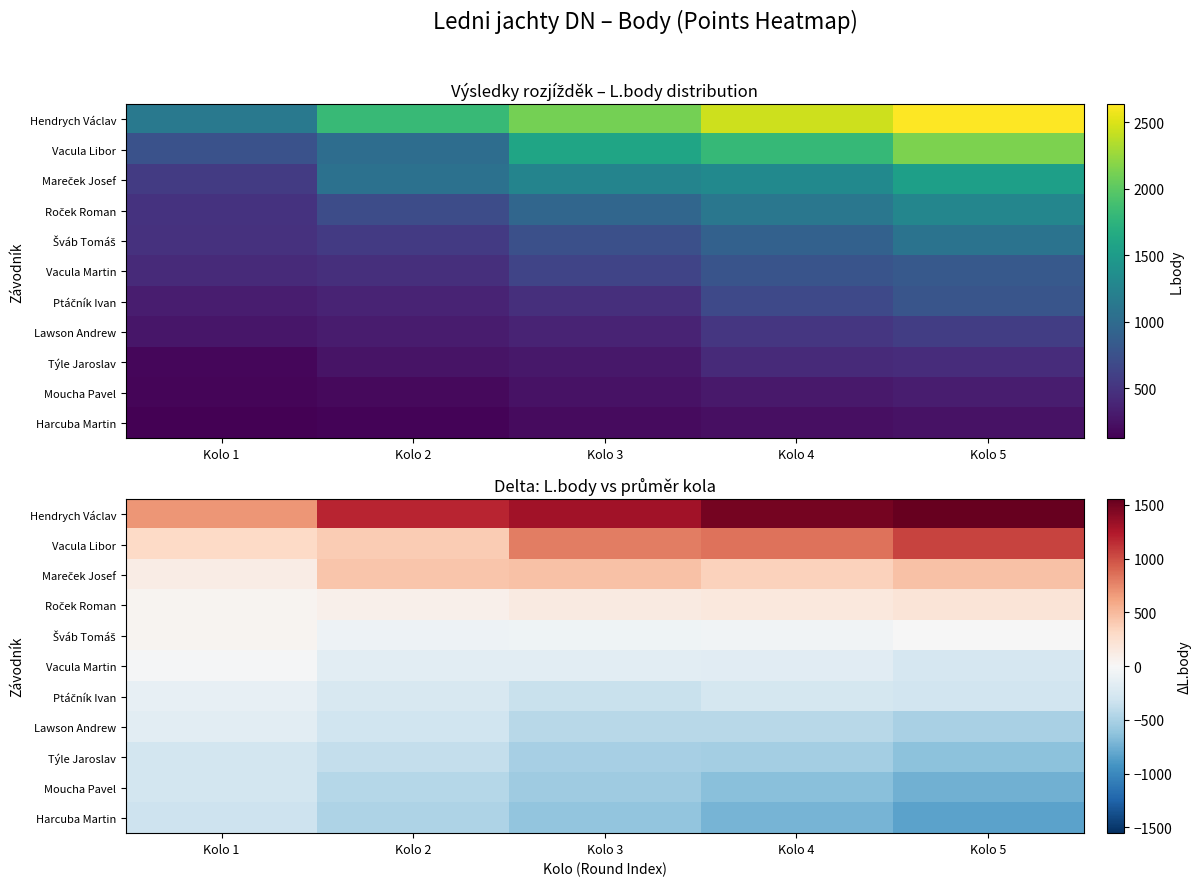

List the series in order of their peak value, highest first.

Hendrych Václav, Vacula Libor, Mareček Josef, Roček Roman, Šváb Tomáš, Vacula Martin, Ptáčník Ivan, Lawson Andrew, Týle Jaroslav, Moucha Pavel, Harcuba Martin